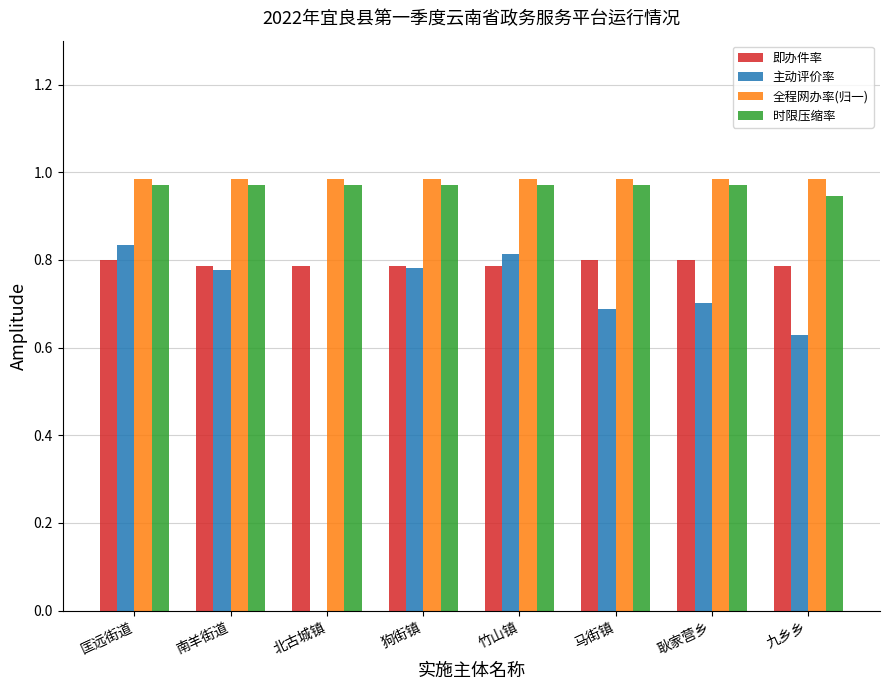

True or false: 主动评价率 has a value of 0.4 at 马街镇.

False